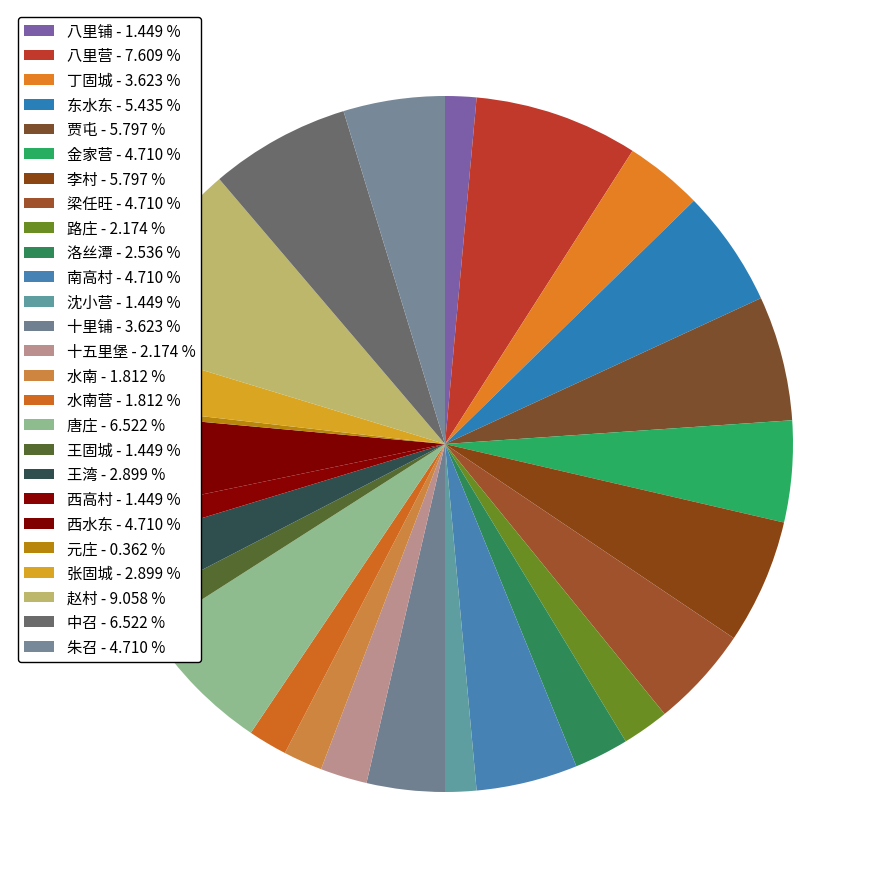

How many segments does this pie chart have?

26